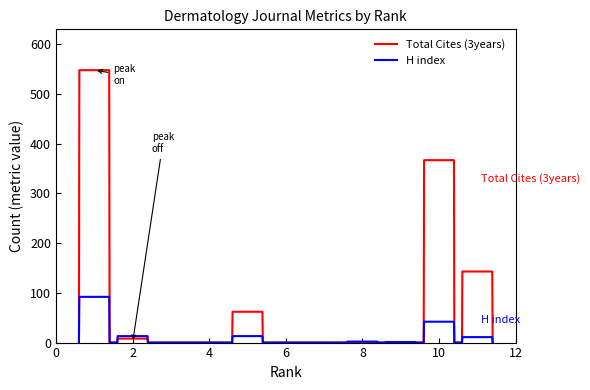

What is the maximum value for H index?

92